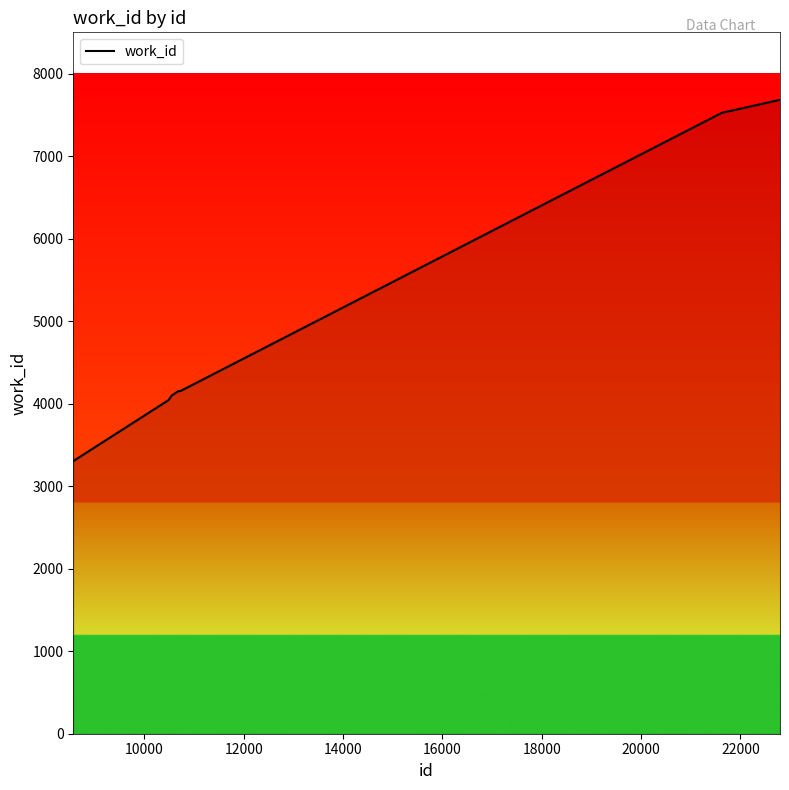

What is the difference between the second highest and second lowest values?

3487